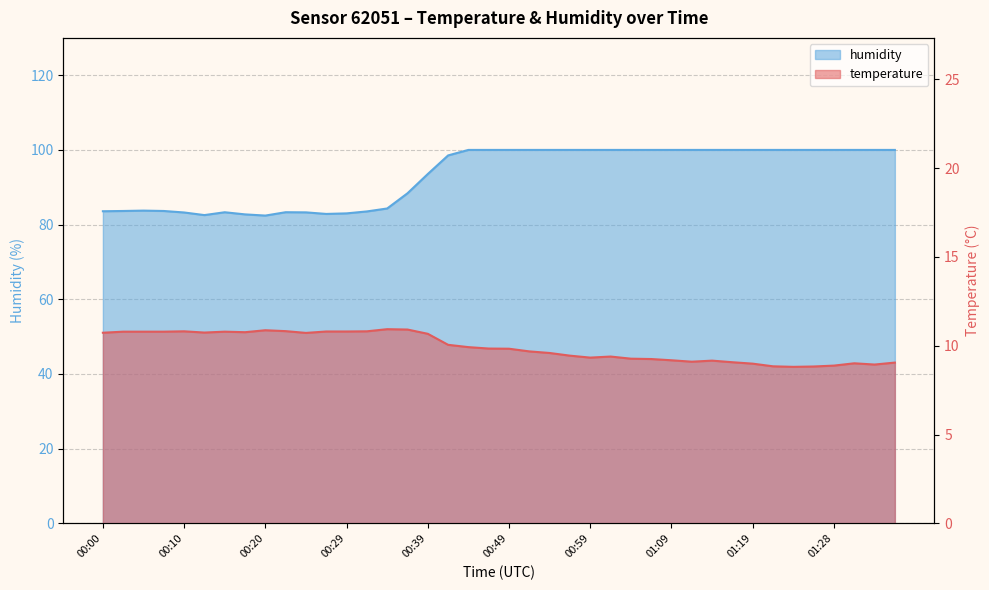

True or false: temperature has more than 1 interior local peaks.

True